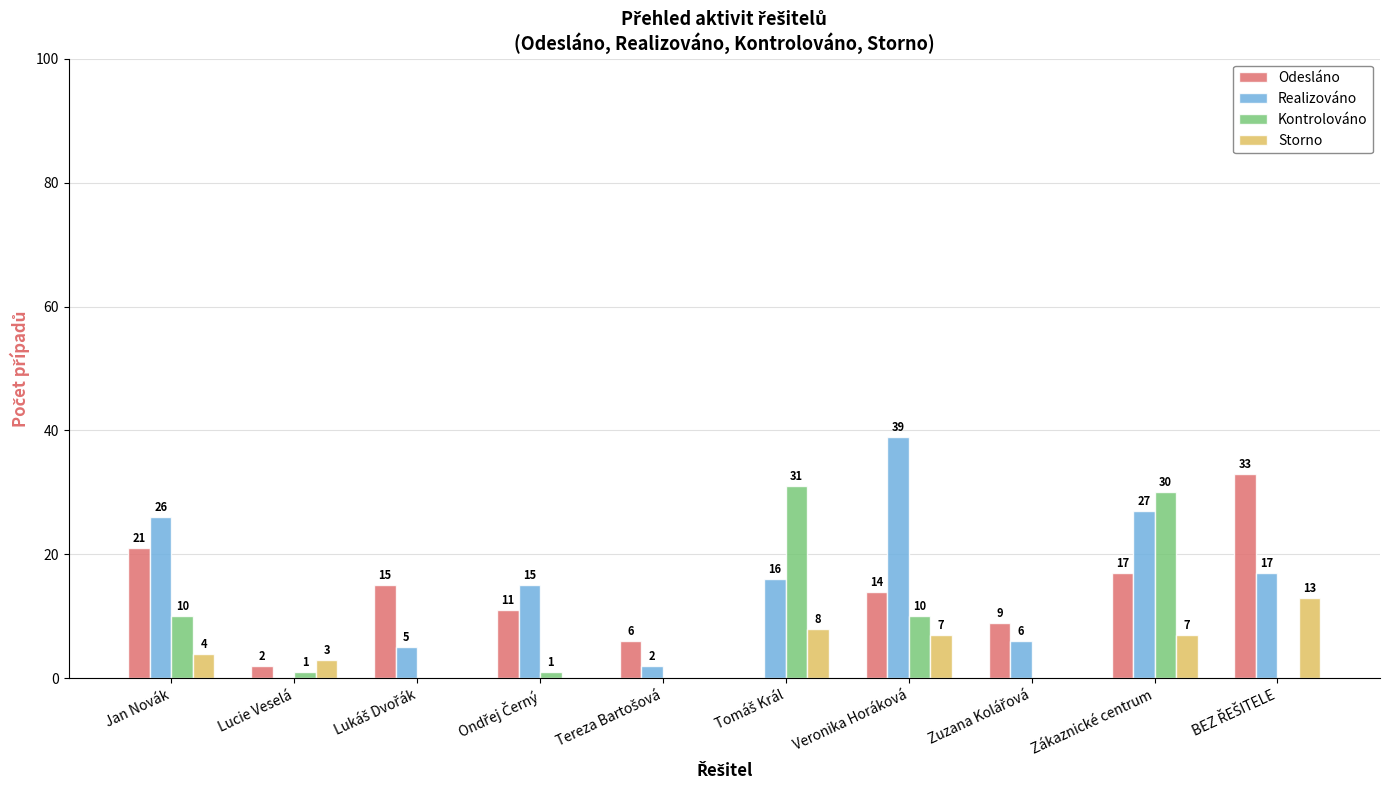

What is the sum of all Odesláno values?

128